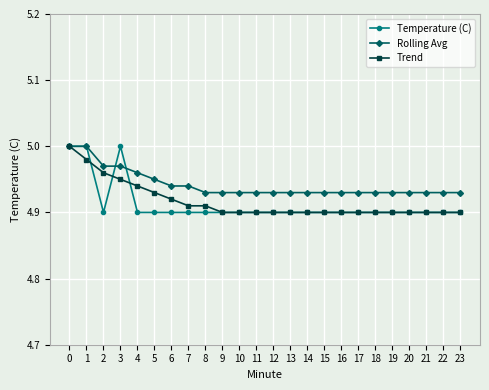

How many distinct data groups are displayed?

3